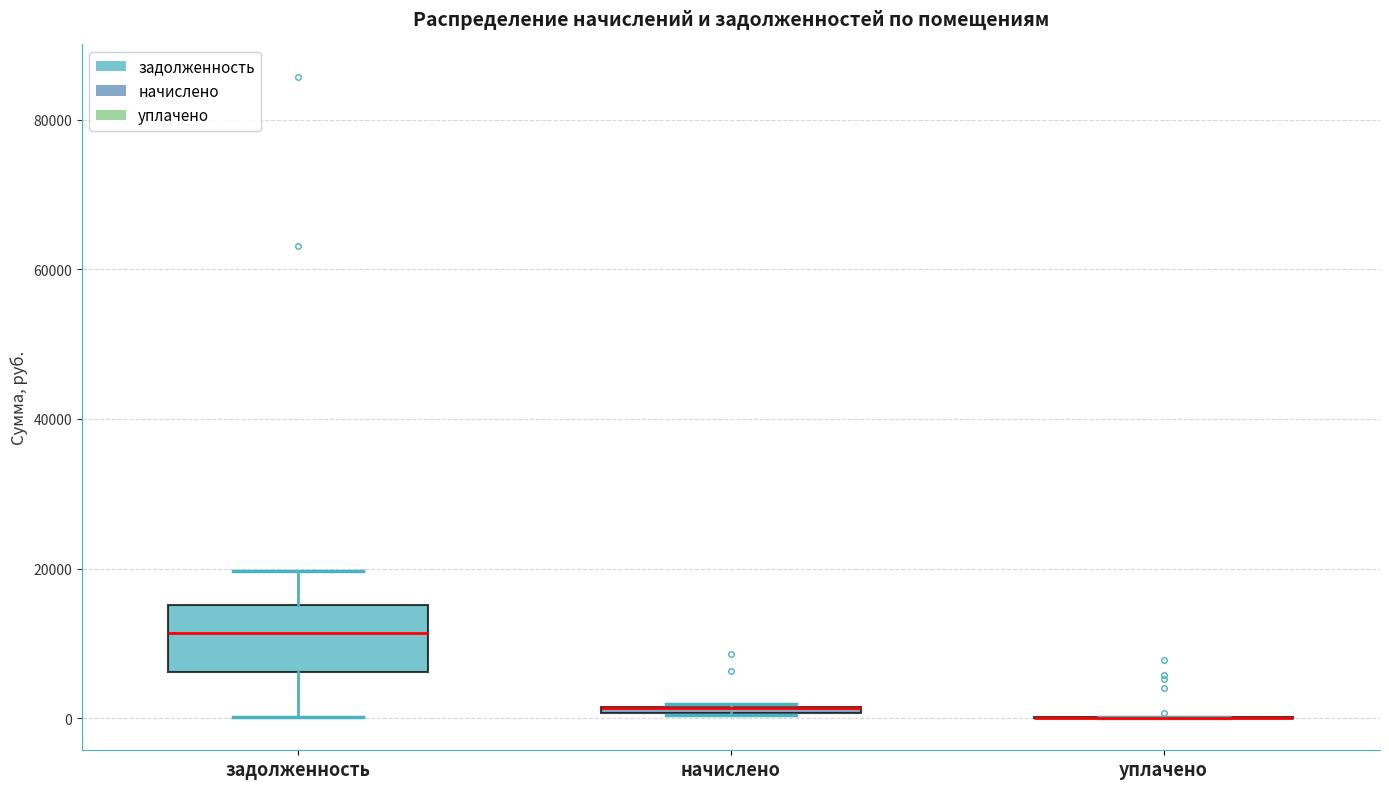

Comparing the boxes themselves (not the whiskers), which one is the tallest?

задолженность